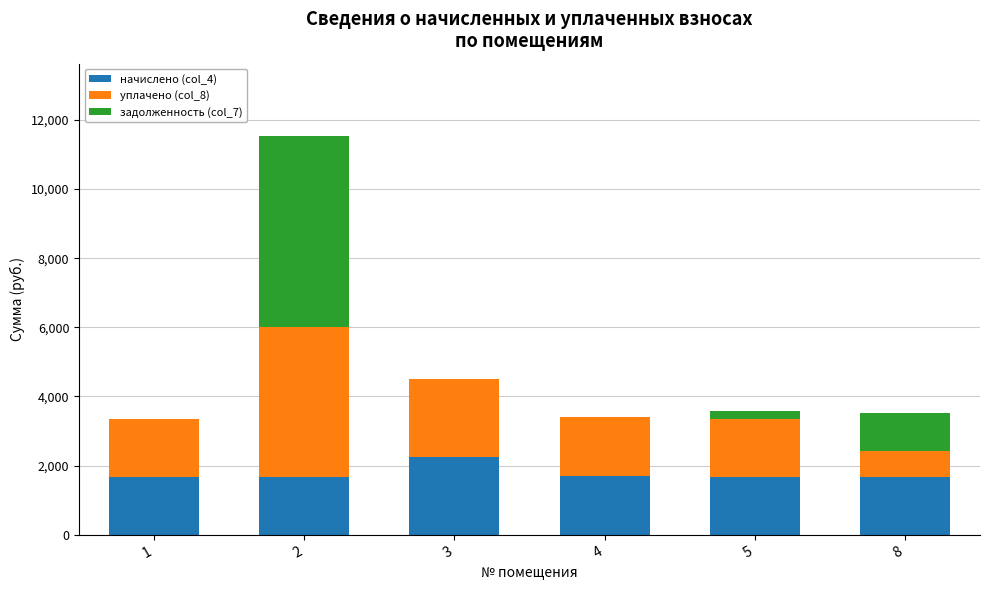

What is the highest value of the начислено (col_4) series?

2250.9